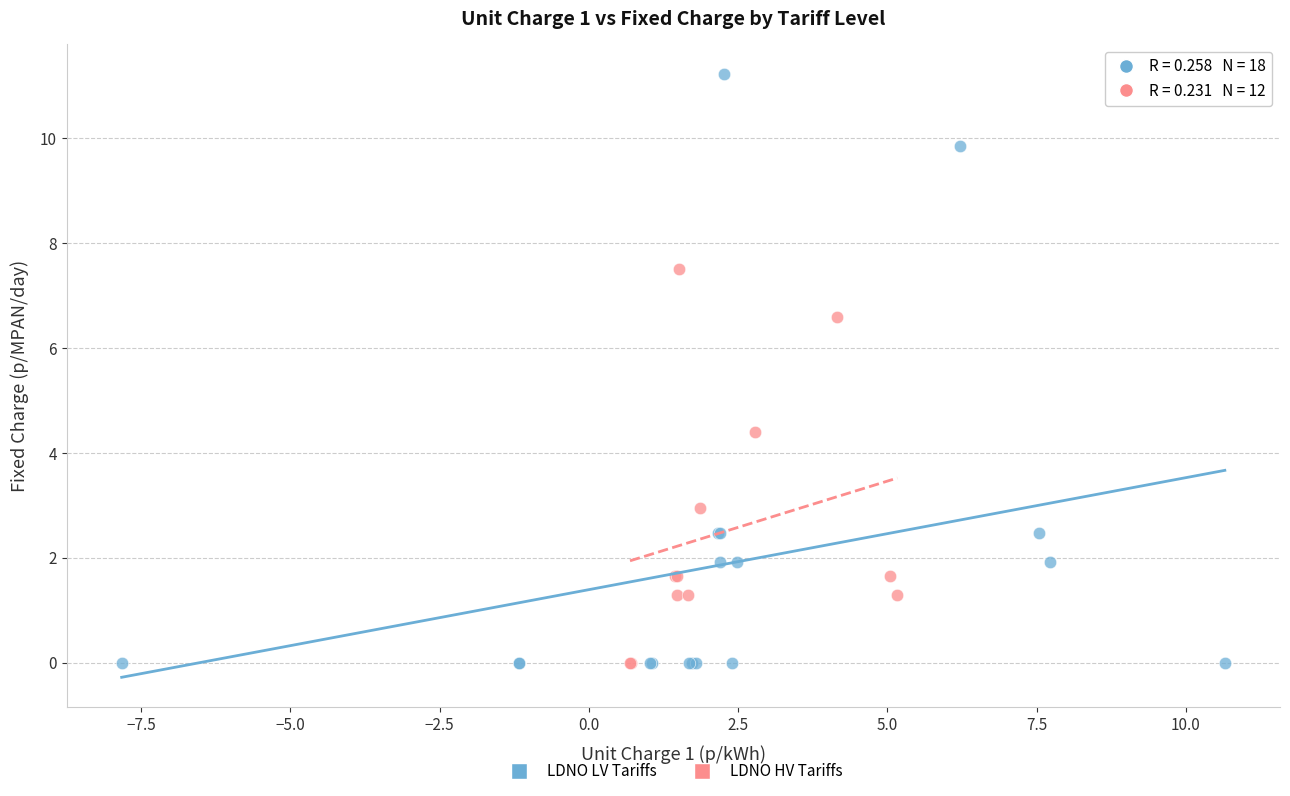

What are all the series names shown in the legend?

LDNO LV Tariffs, LDNO HV Tariffs